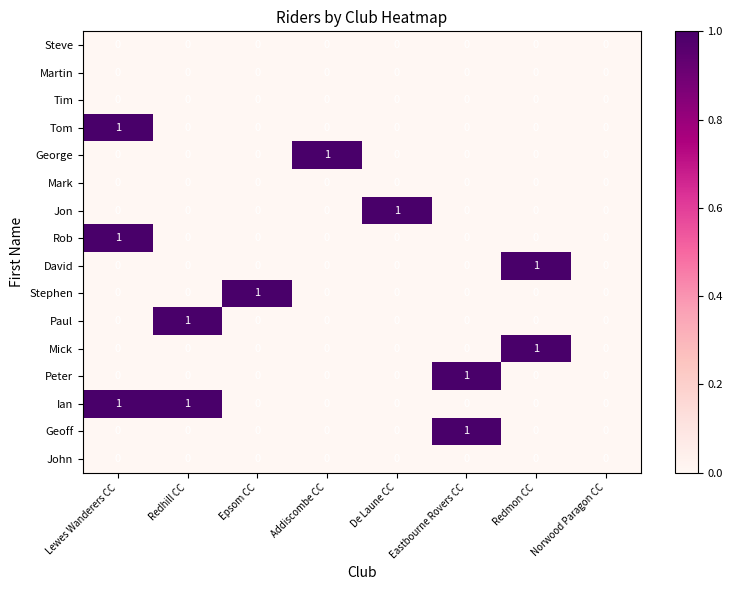

True or false: Mark has a value of 0 at Lewes Wanderers CC.

True